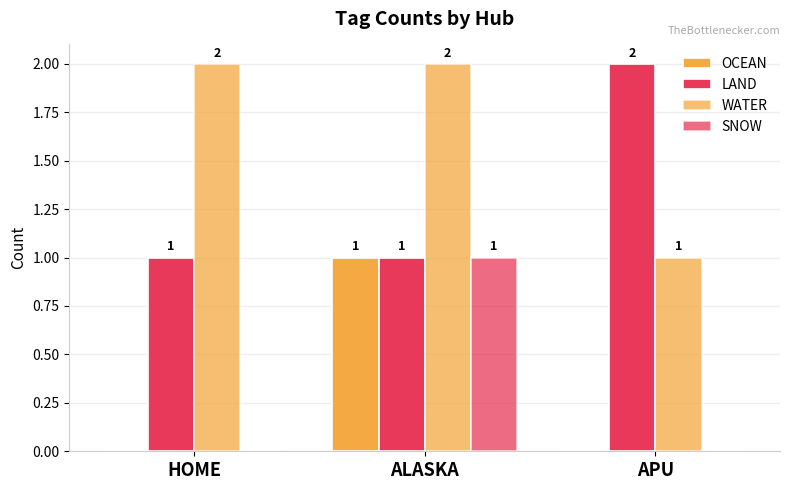

What is the difference between the maximum and minimum values in the WATER series?

1